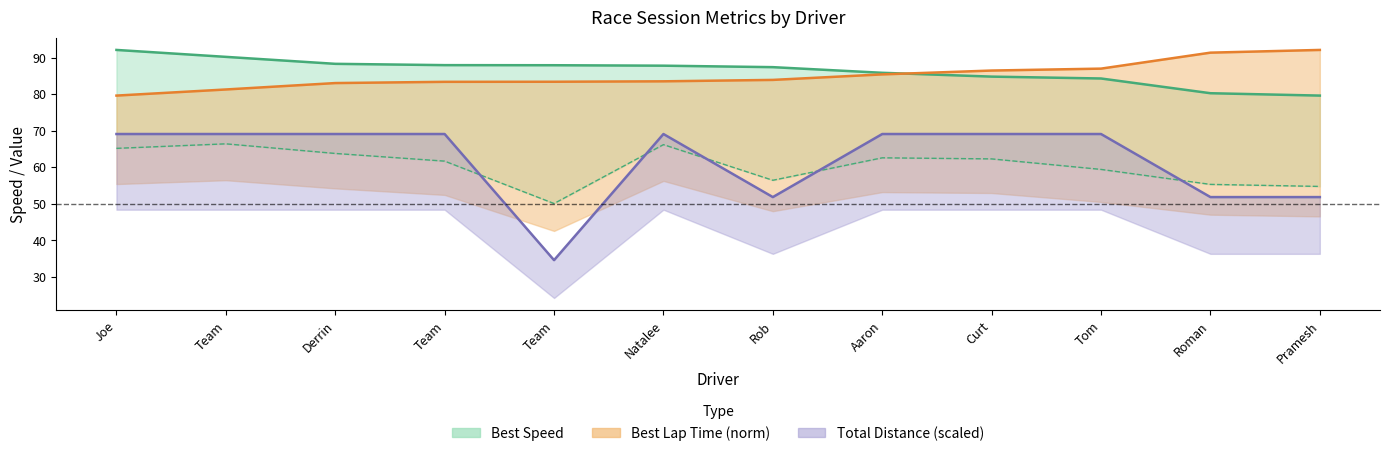

Reading left to right, what are all the values shown in this chart?

92.1	90.2	88.3	87.9	87.9	87.8	87.4	85.8	84.8	84.3	80.2	79.6